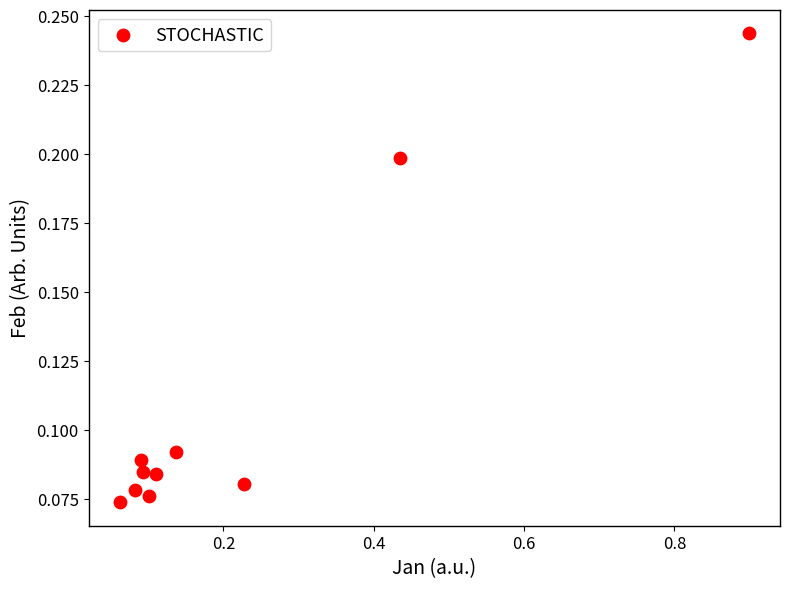

What is the range of X values (max minus min)?

0.8